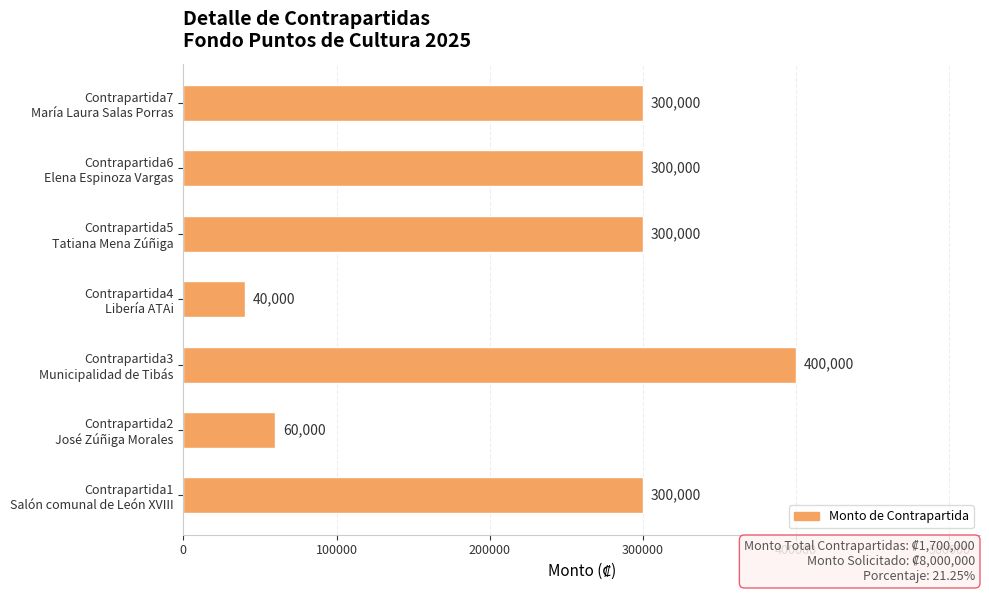

How many bars are there in total?

7